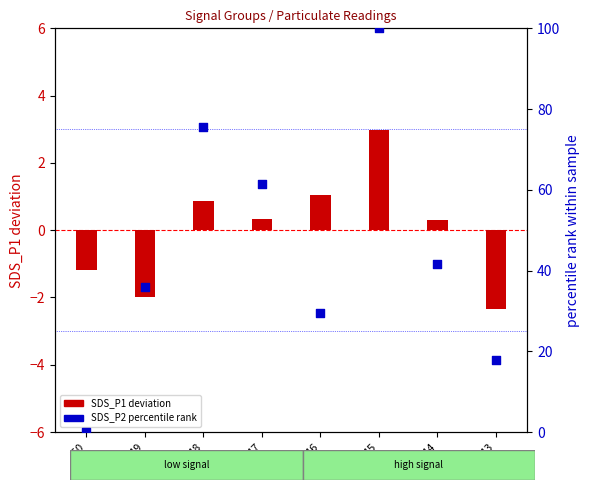

Which series has the largest total across all categories?

SDS_P2 percentile rank